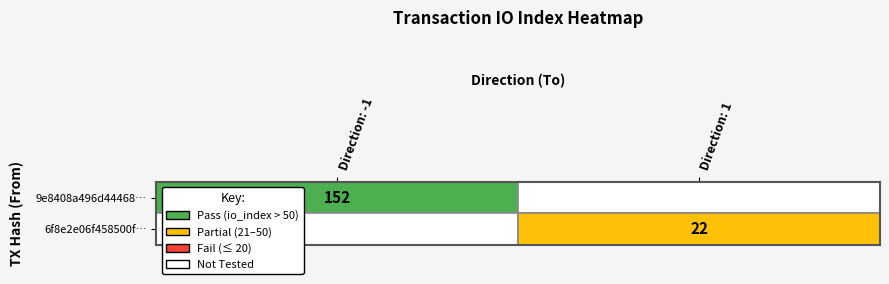

Which series changed the most between direction and io_index?

9e8408a496d44468267cf323ad0ed75342ecab4